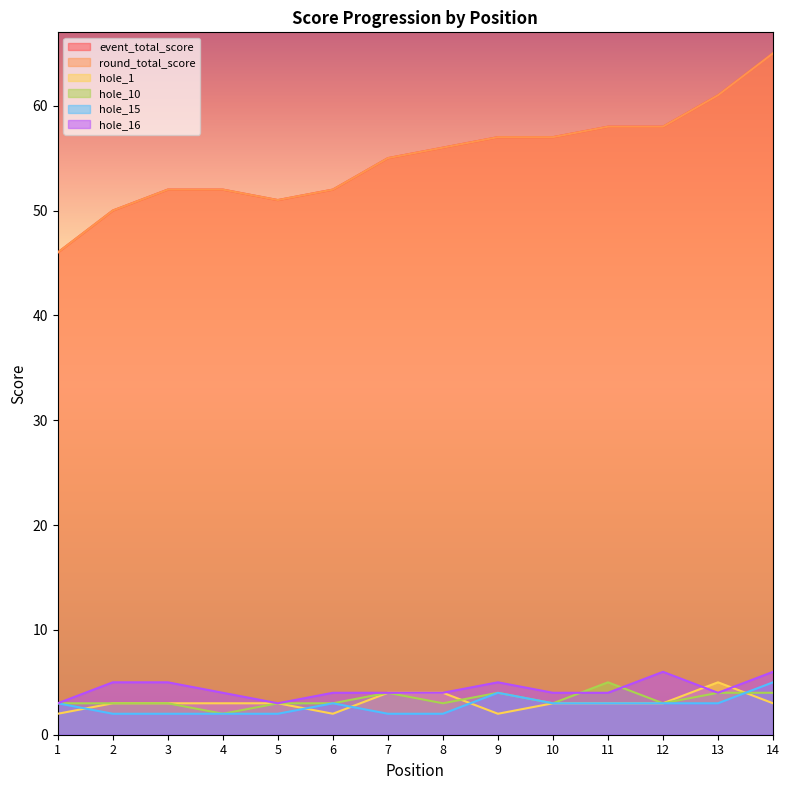

What is the average value of the event_total_score series?

55